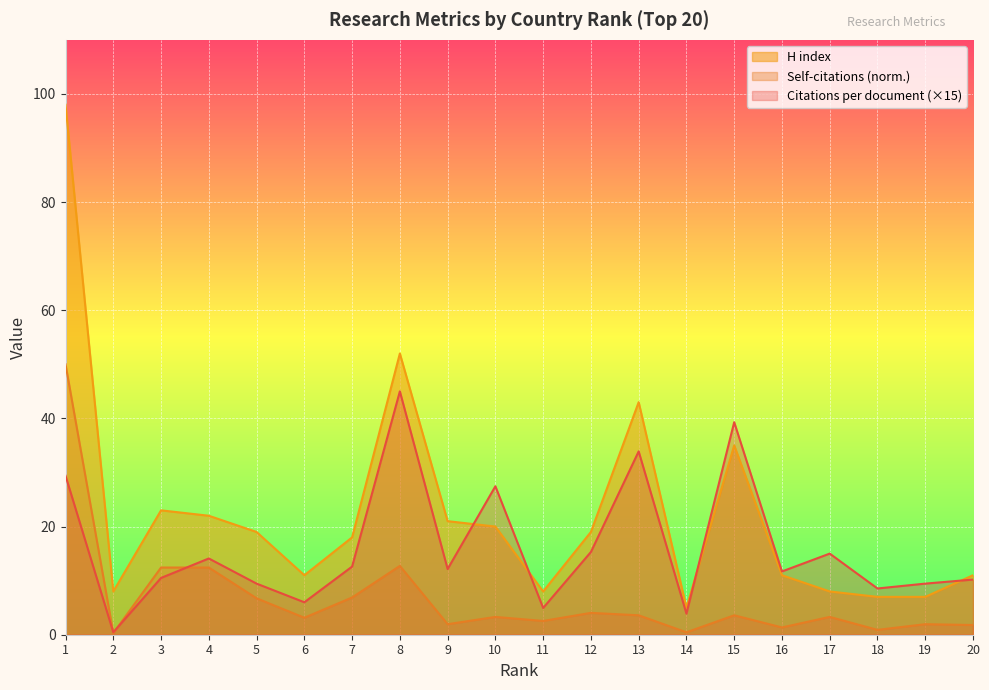

Rank the series by their average value, from highest to lowest.

H index, Citations per document (×15), Self-citations (norm.)